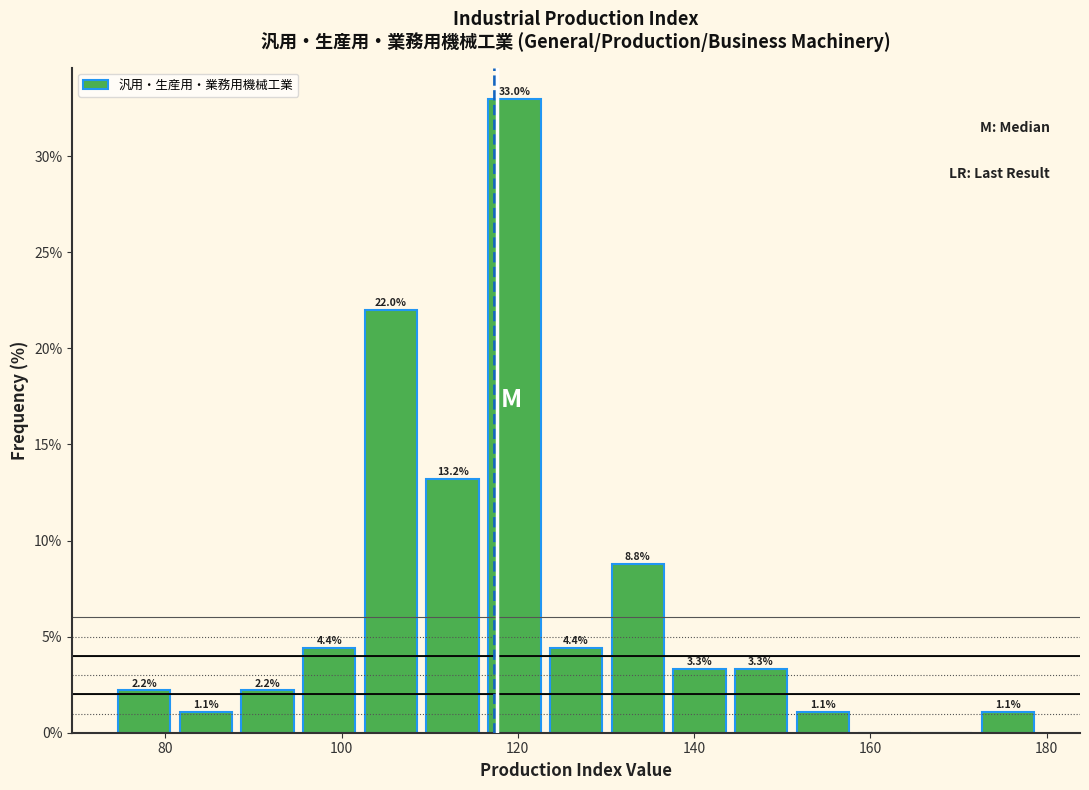

Read against the x-axis, roughly where is the centre of the tallest bar?

120